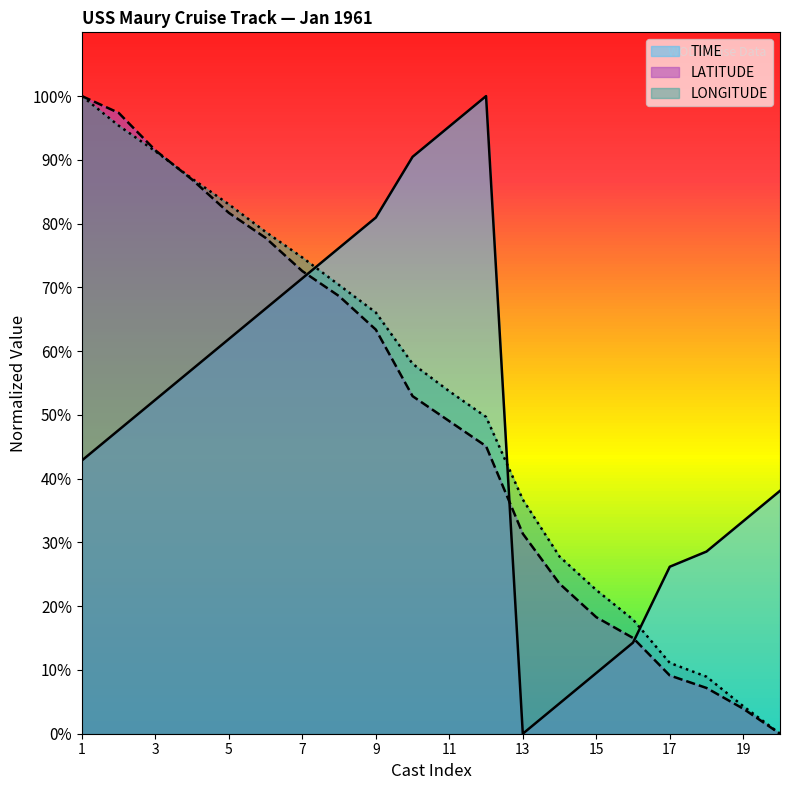

Where does the TIME series first go above 52?

3